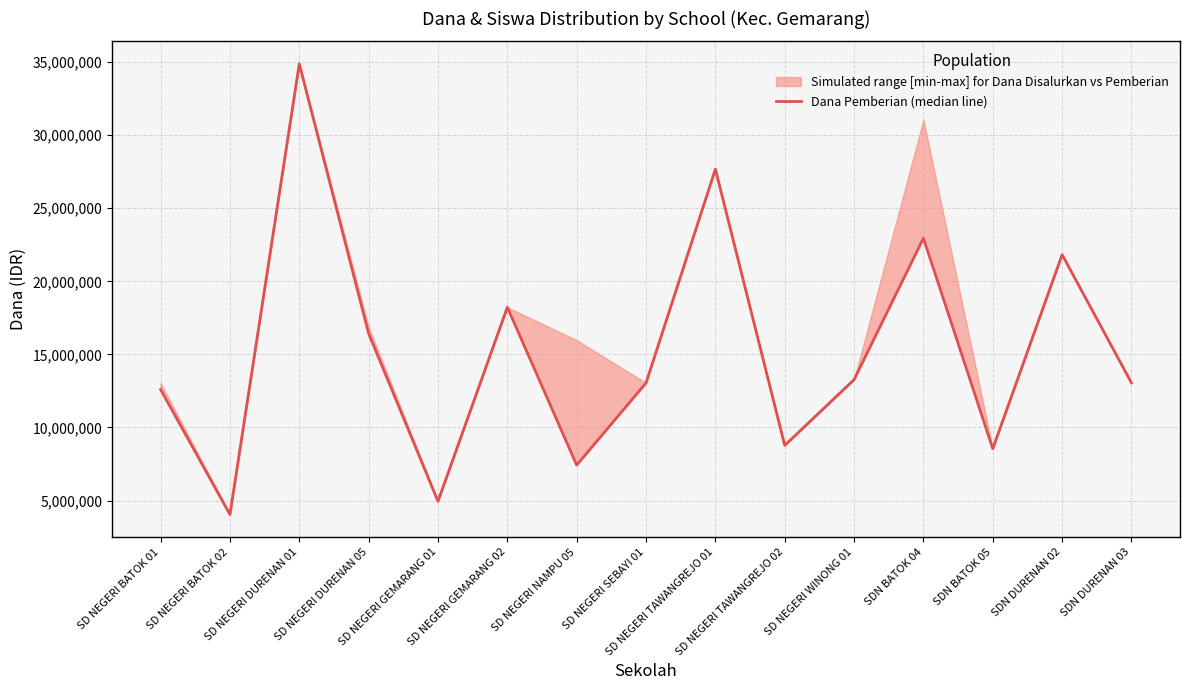

Does the chart have visible grid lines?

Yes